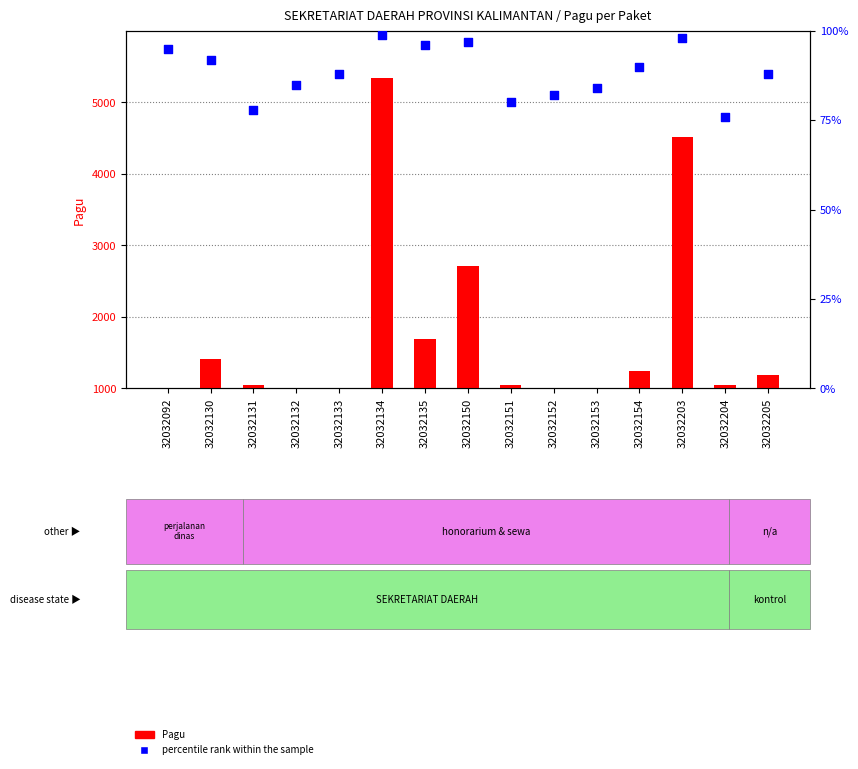

What are all the series names shown in the legend?

Pagu, percentile rank within the sample